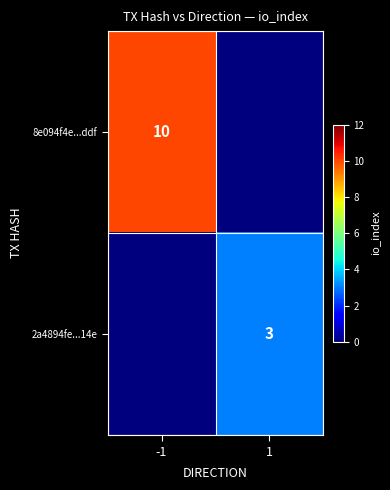

What is the spread (max minus min) of values at -1?

10